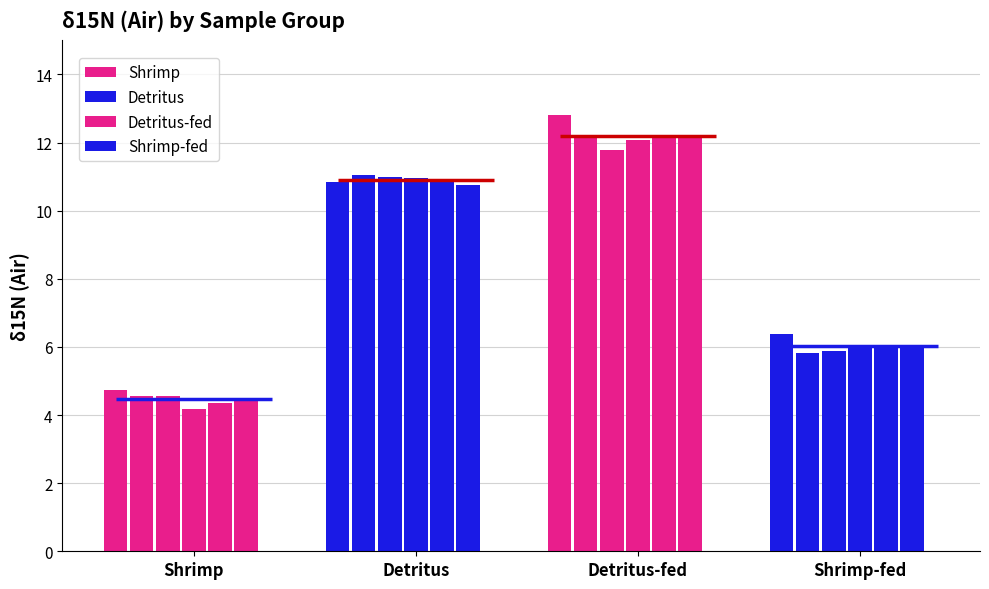

Which series has the widest spread of values?

Detritus-fed